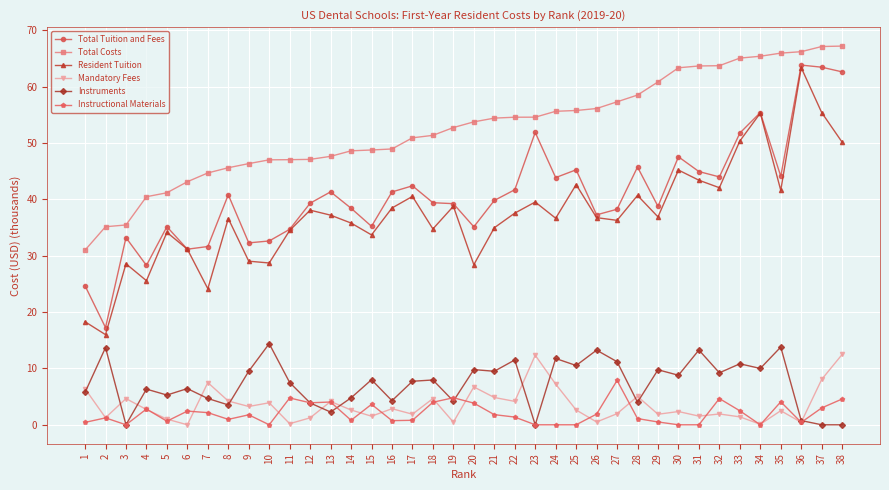

Is the value of Total Tuition and Fees at 6 greater than the value of Total Costs at 19?

No